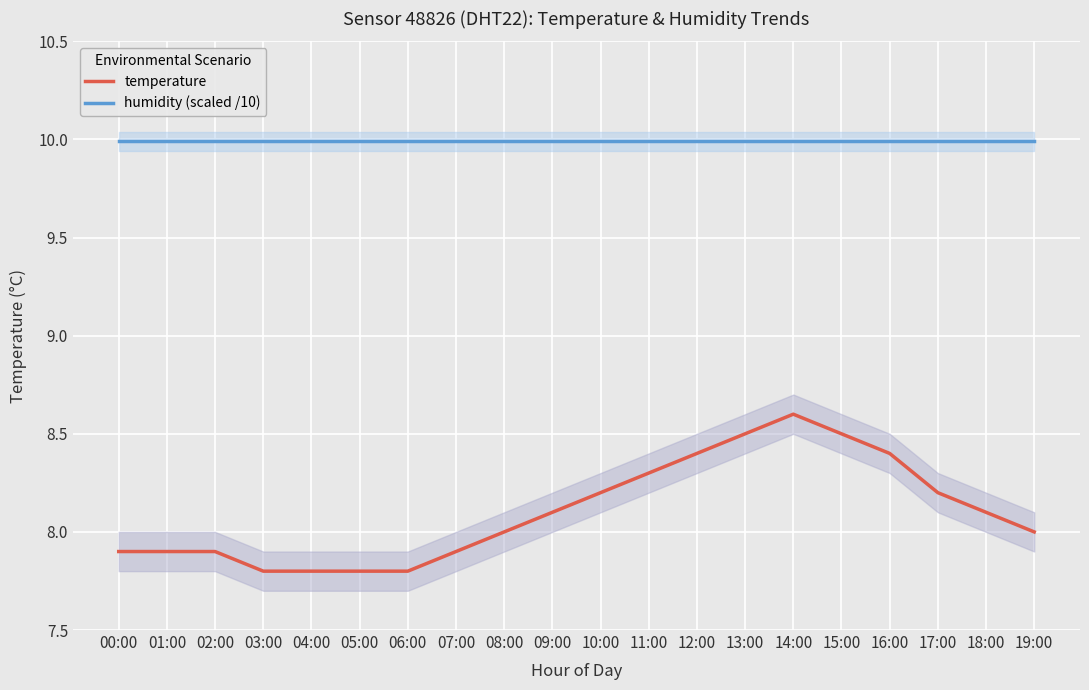

Reading right to left, transcribe all the data shown in this chart.

temperature: 19:00=8.0	18:00=8.1	17:00=8.2	16:00=8.4	15:00=8.5	14:00=8.6	13:00=8.5	12:00=8.4	11:00=8.3	10:00=8.2	09:00=8.1	08:00=8.0	07:00=7.9	06:00=7.8	05:00=7.8	04:00=7.8	03:00=7.8	02:00=7.9	01:00=7.9	00:00=7.9
humidity (scaled /10): 19:00=10.0	18:00=10.0	17:00=10.0	16:00=10.0	15:00=10.0	14:00=10.0	13:00=10.0	12:00=10.0	11:00=10.0	10:00=10.0	09:00=10.0	08:00=10.0	07:00=10.0	06:00=10.0	05:00=10.0	04:00=10.0	03:00=10.0	02:00=10.0	01:00=10.0	00:00=10.0